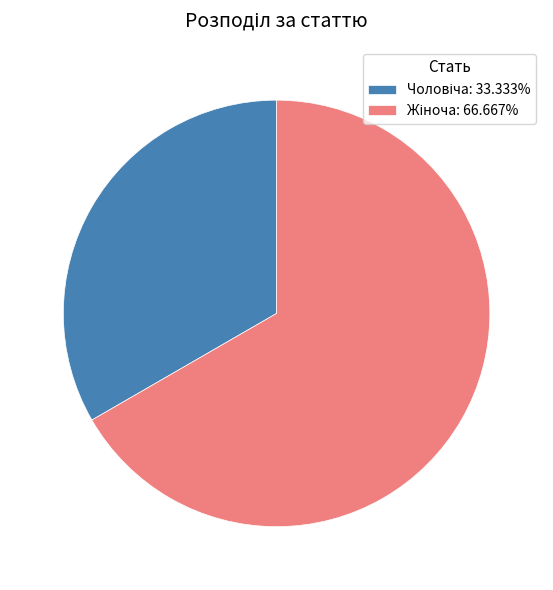

Is there any slice that represents more than half of the pie?

Yes